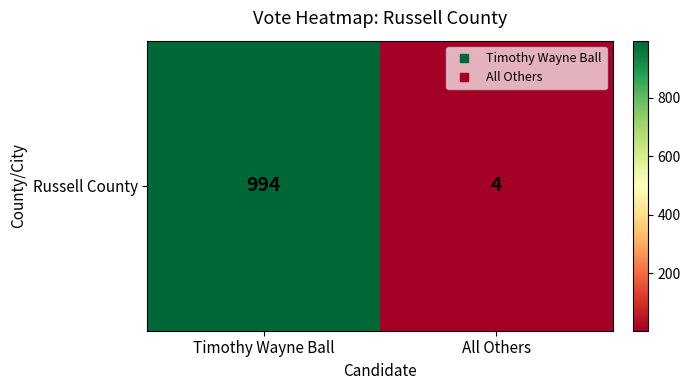

What is the maximum value shown in the chart?

994